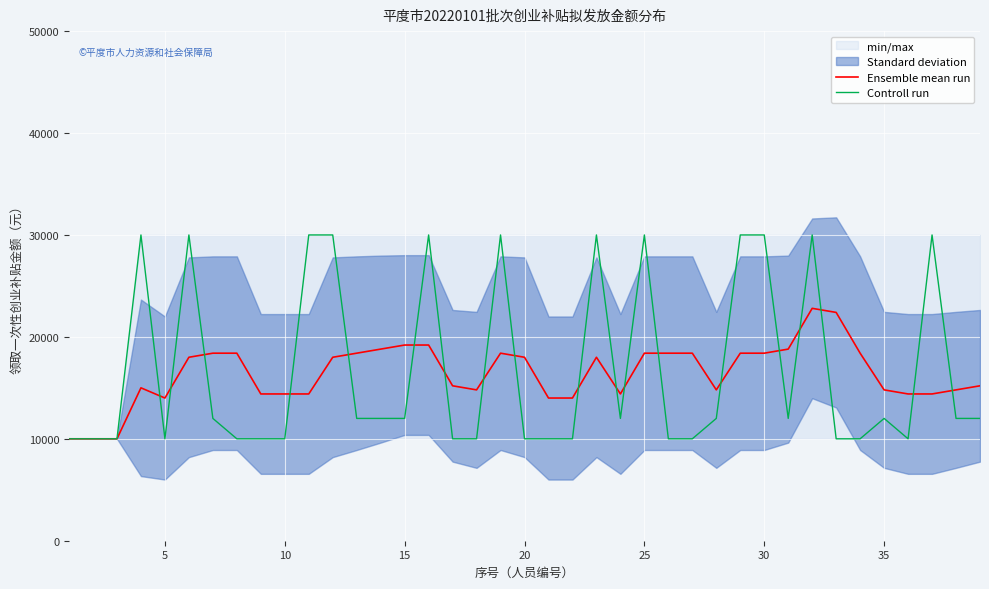

What is the minimum value for Controll run?

10000